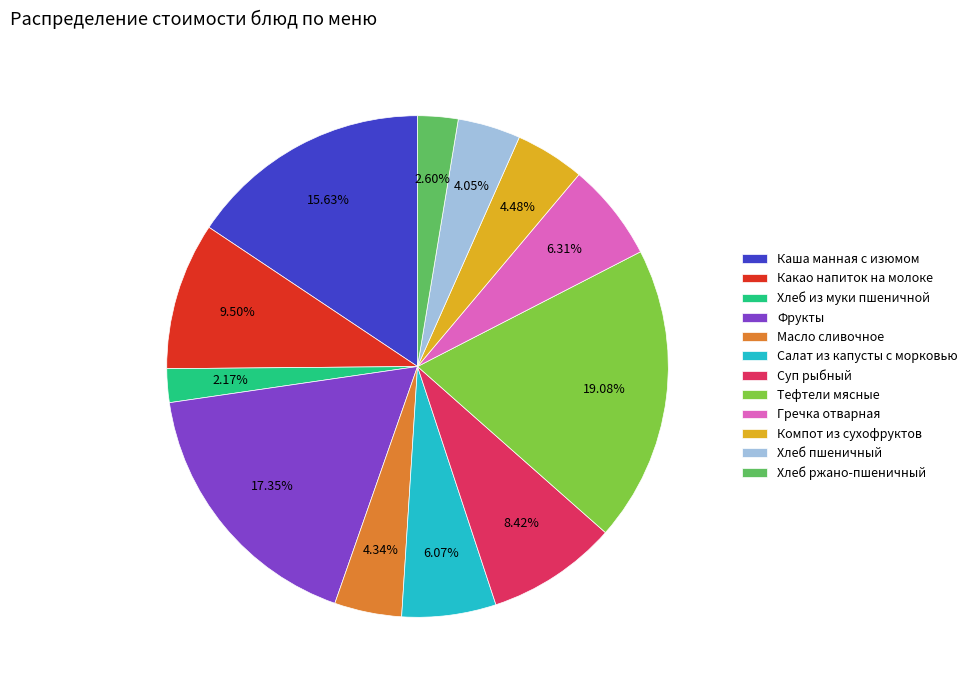

How many segments does this pie chart have?

12